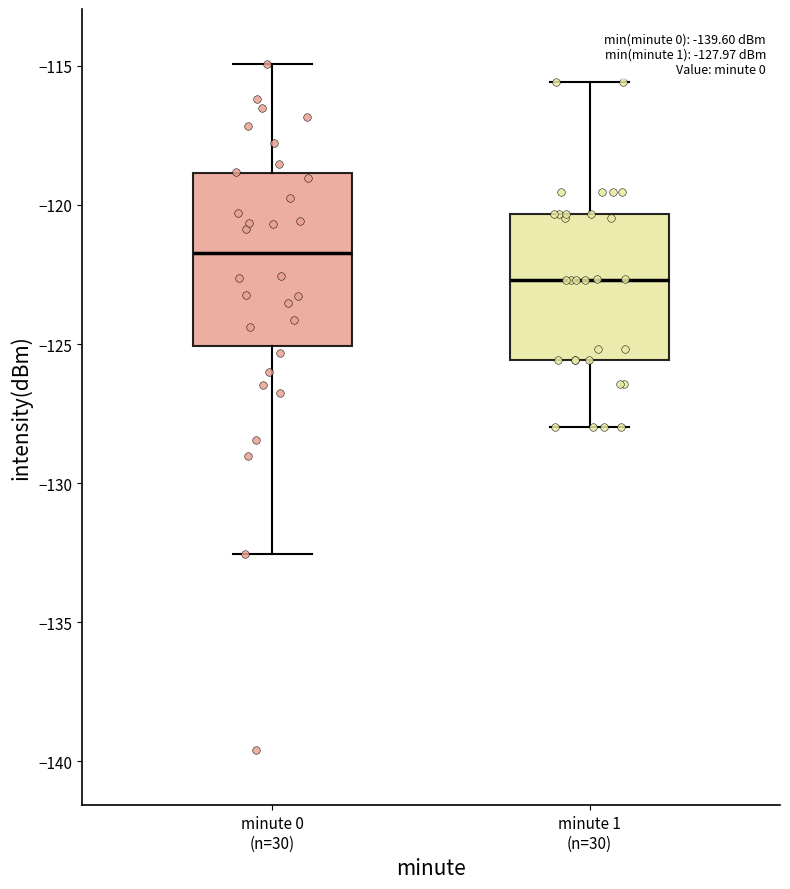

Which box is the tallest, from its lower edge to its upper edge?

minute 0 (n=30)